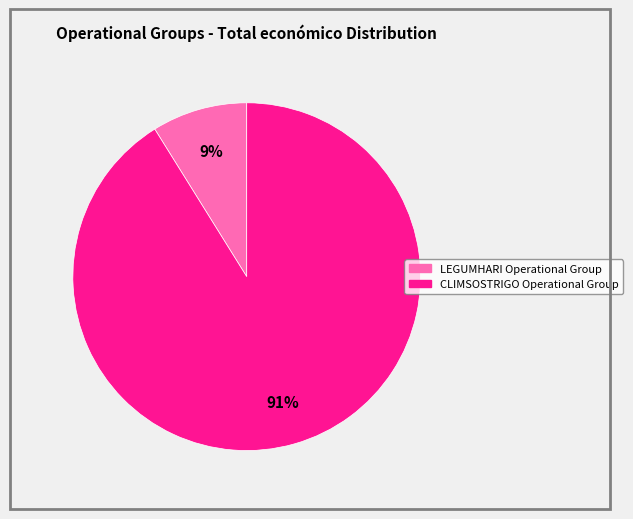

What is the ratio of the value at LEGUMHARI Operational Group to the value at CLIMSOSTRIGO Operational Group?

0.1